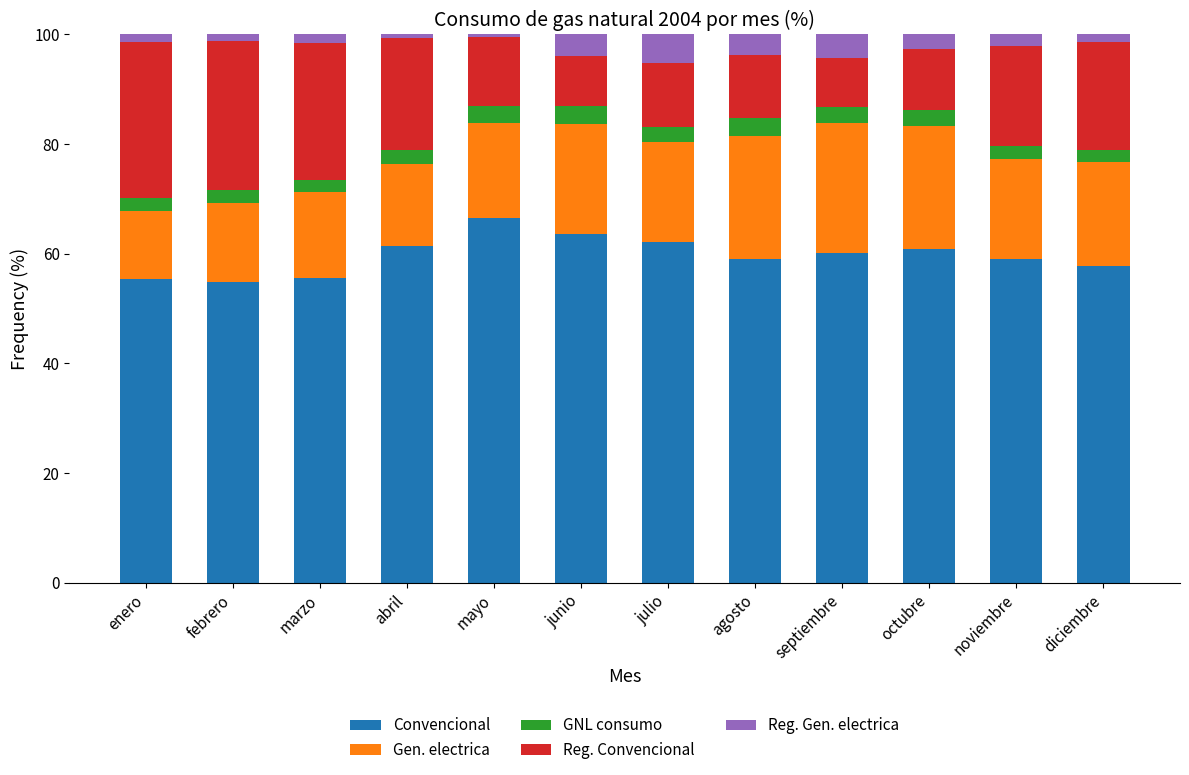

What is the total value across all series at agosto?

100.0